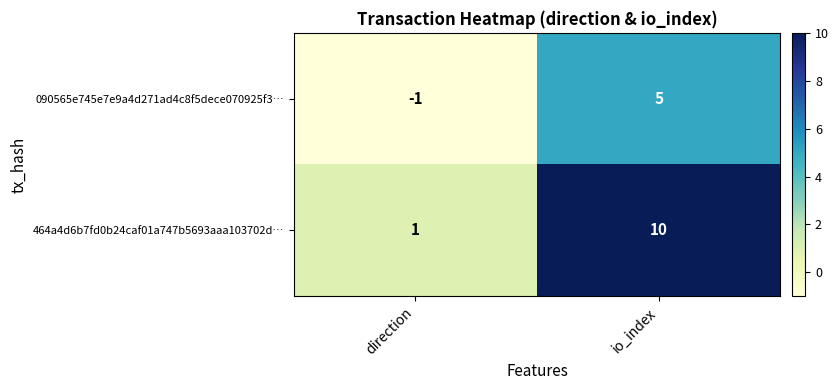

Between direction and io_index, which series saw the biggest shift?

464a4d6b7fd0b24caf01a747b5693aaa103702d…